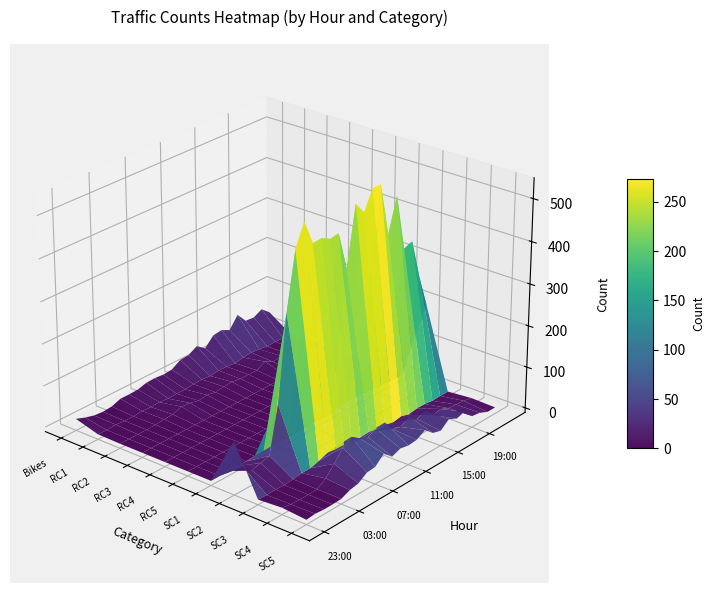

What is the difference between the highest and lowest values at 3?

1